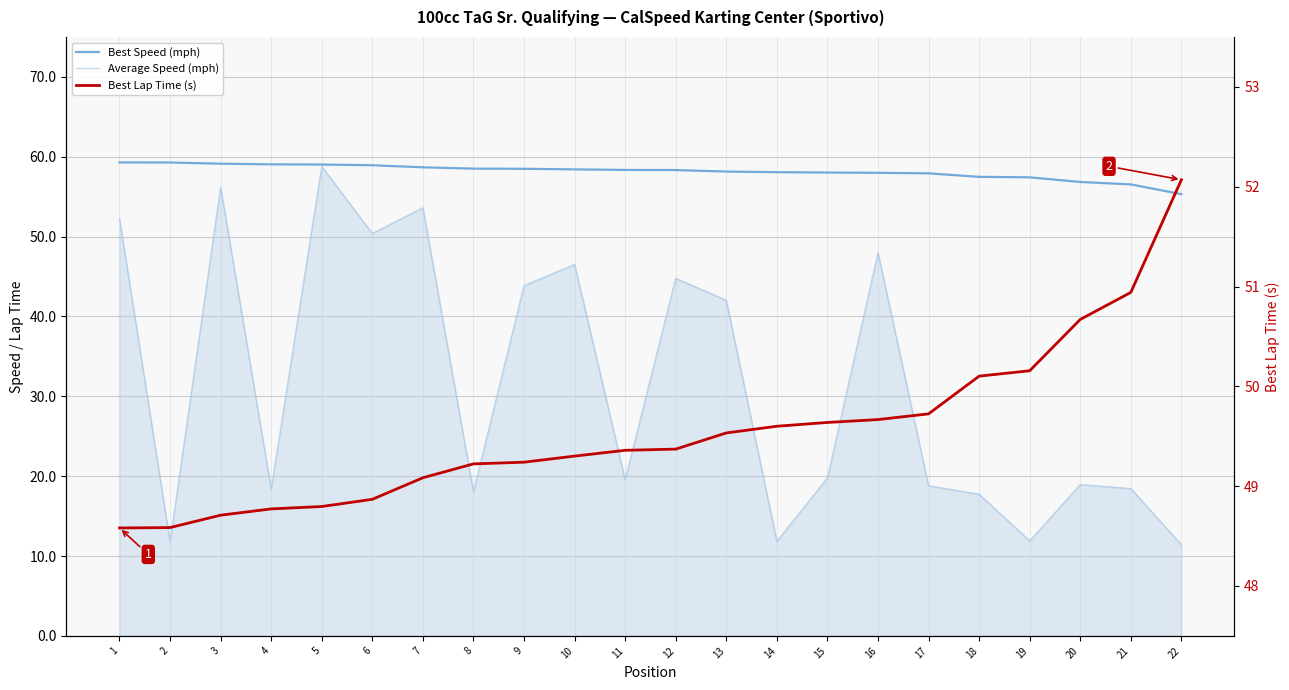

Which series ends up on top after the final intersection of Average Speed (mph) and Best Lap Time (s)?

Best Lap Time (s)